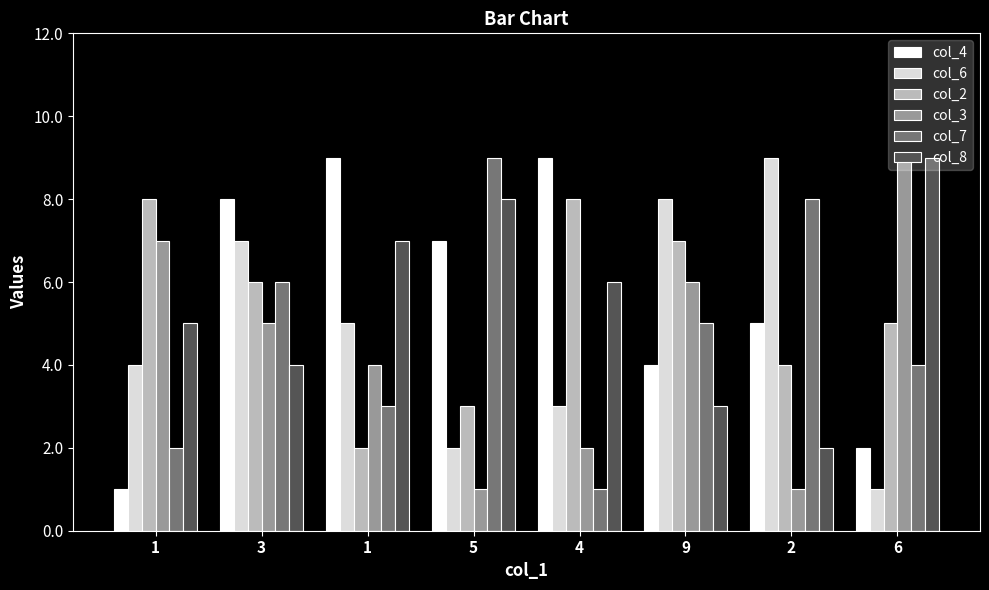

What is the difference between the maximum and second lowest values in the col_7 series?

7